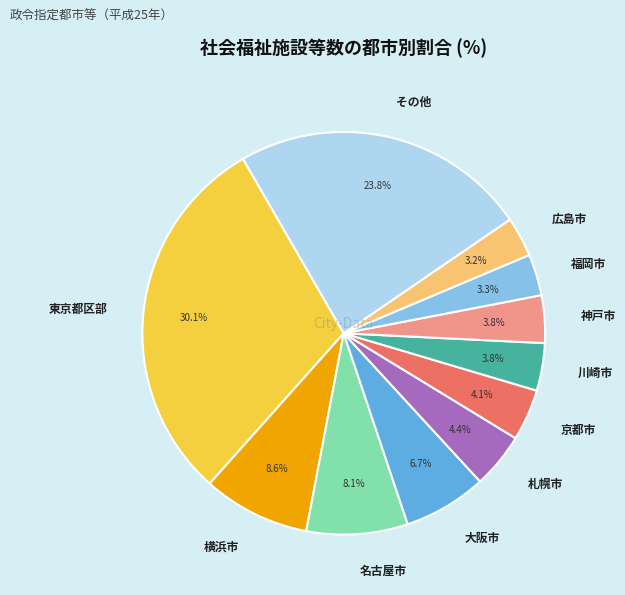

Which slice is the largest?

東京都区部